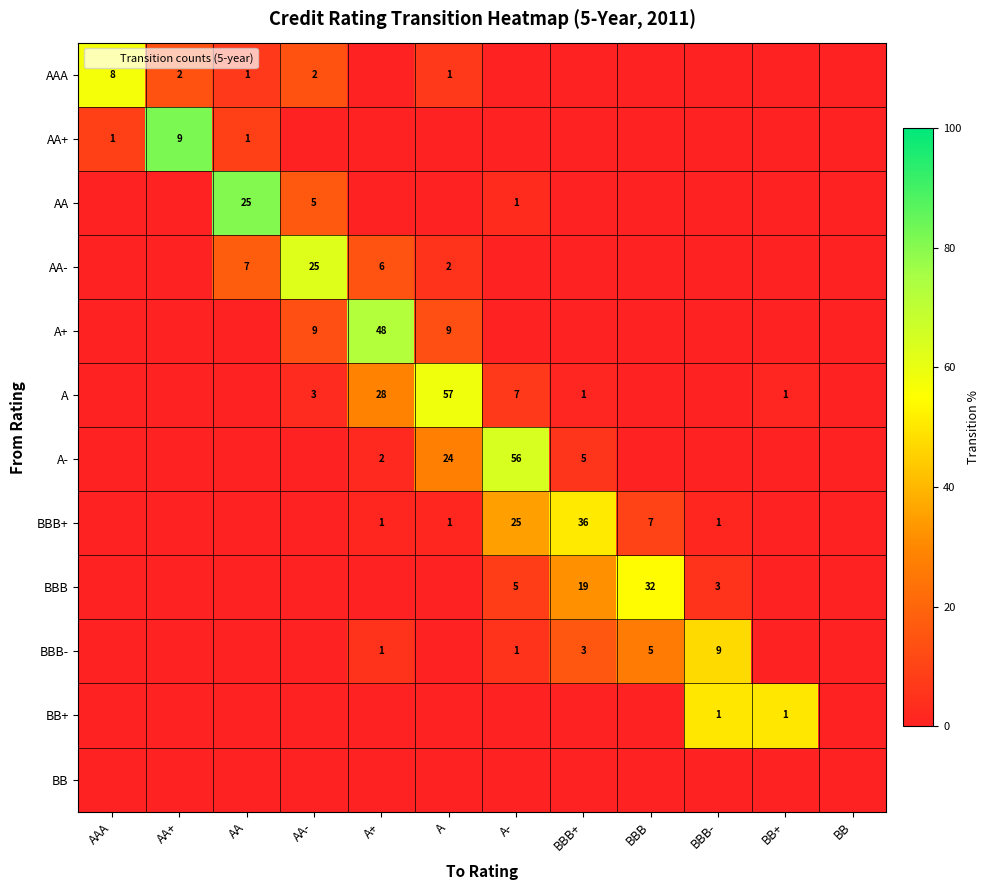

True or false: AA has a value of 49.1 at A.

False